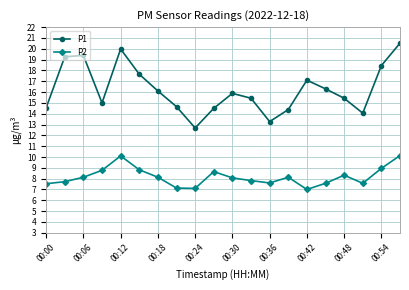

Which series has the largest range (max minus min)?

P1